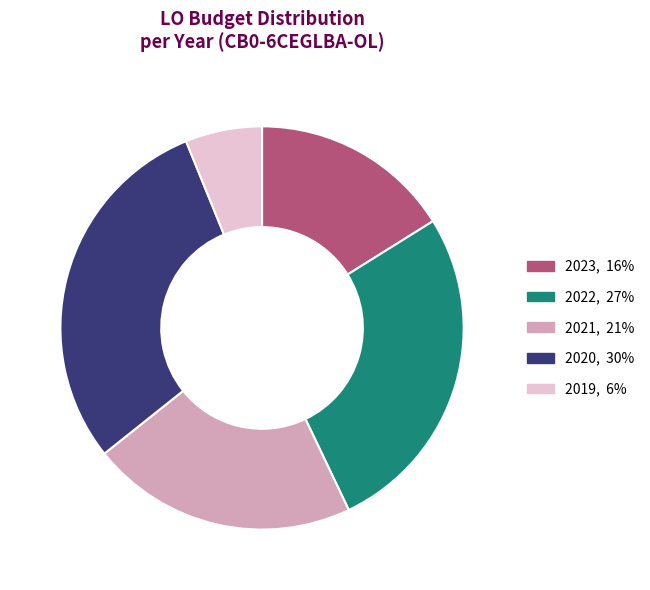

Is there a majority slice in this chart?

No